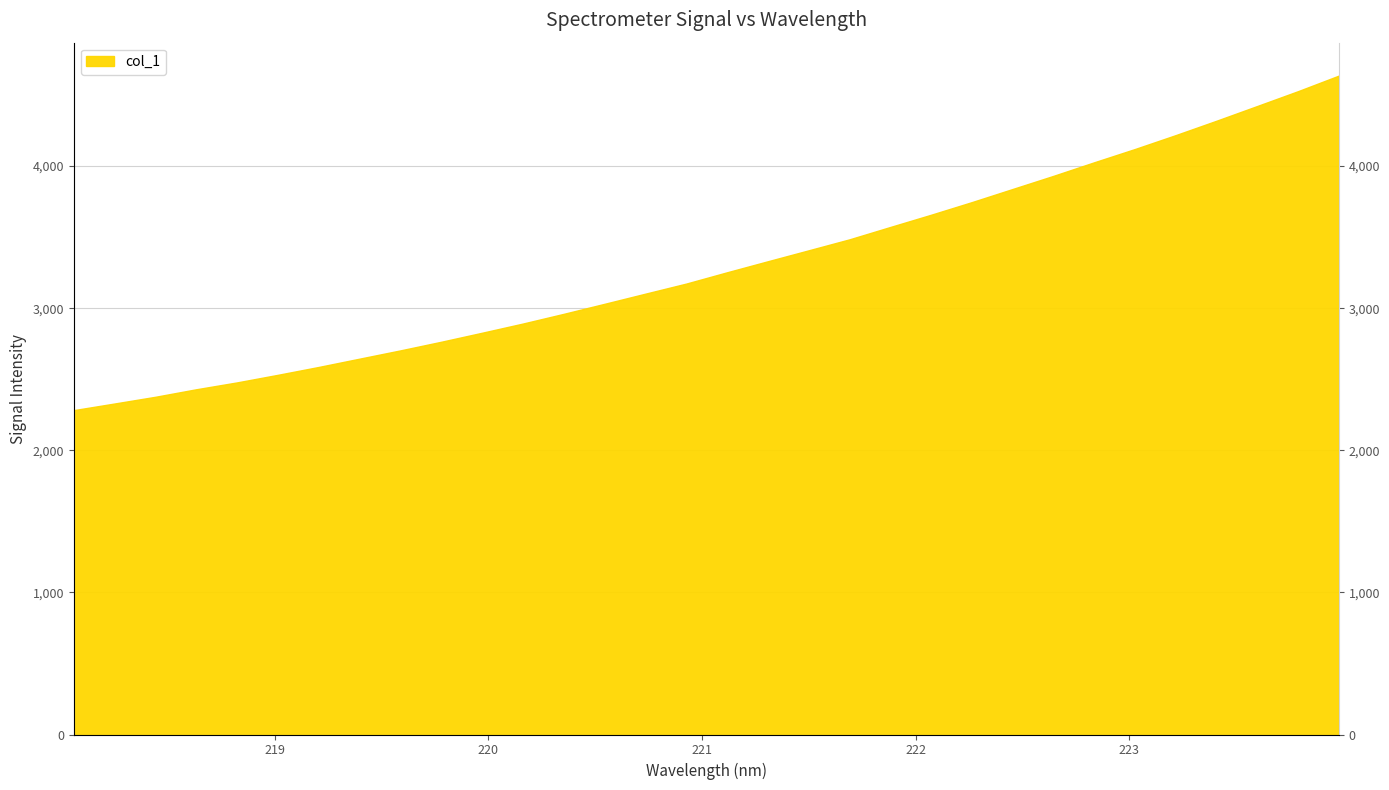

Between 219.9712 and 221.3083, which is larger?

221.3083